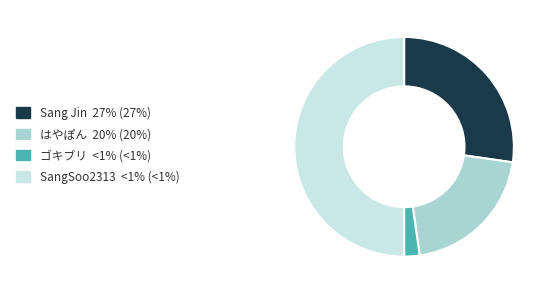

The SangSoo2313 <1% (<1%) slice represents 40% of the pie. True or false?

False